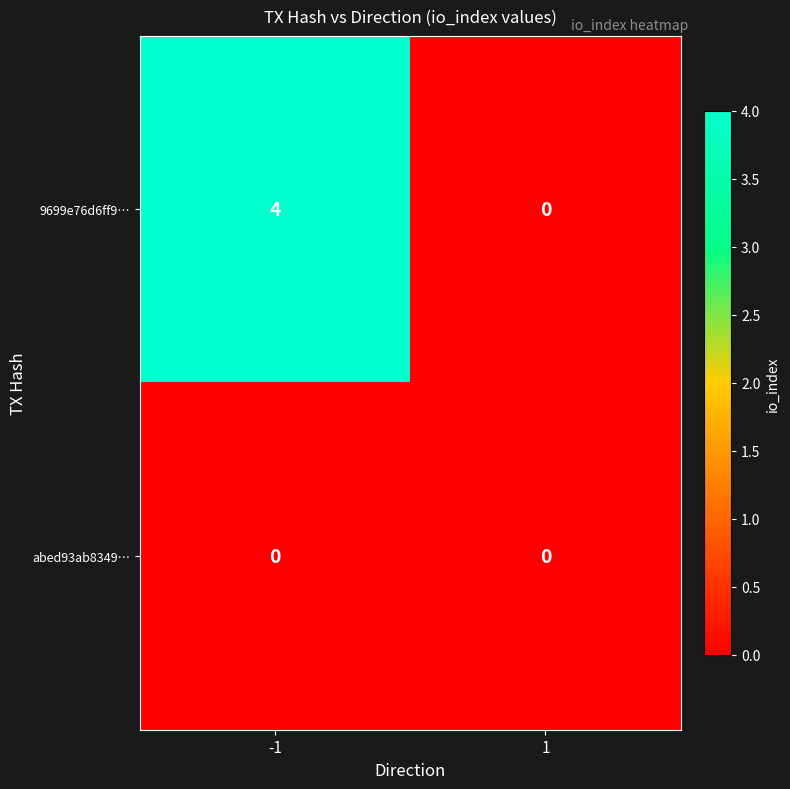

True or false: 9699e76d6ff9… has a value of -3 at 1.

False